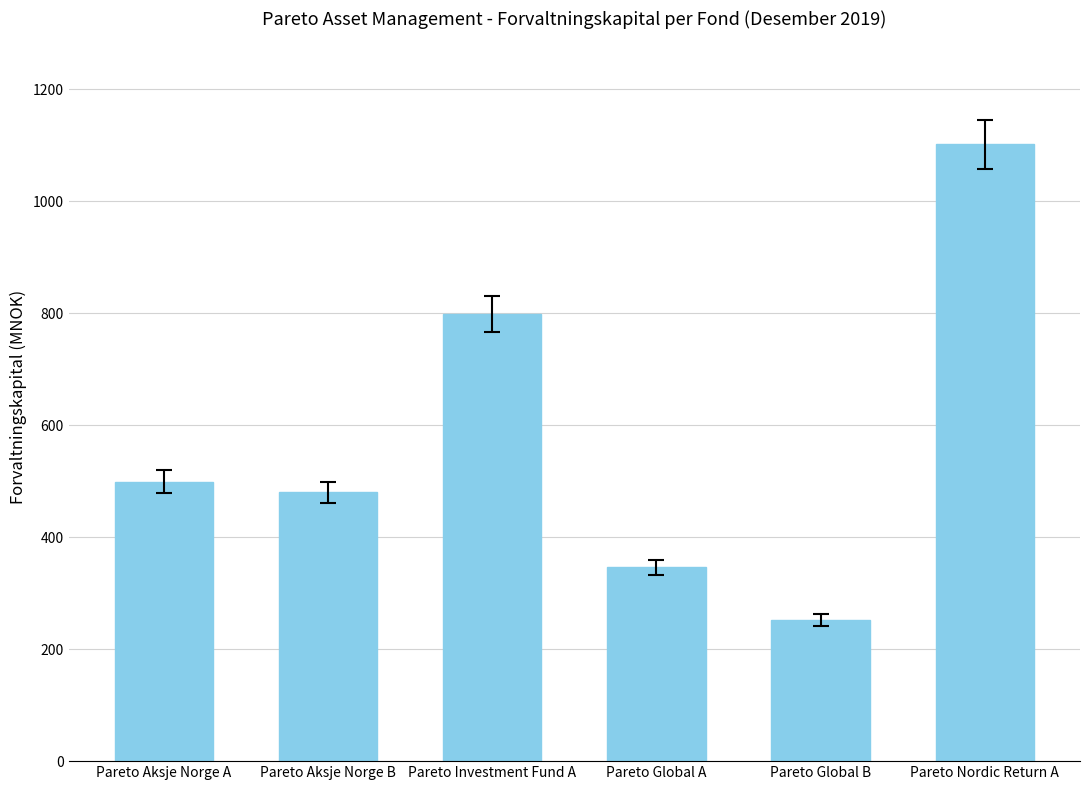

What is the difference between the second highest and minimum values?

547